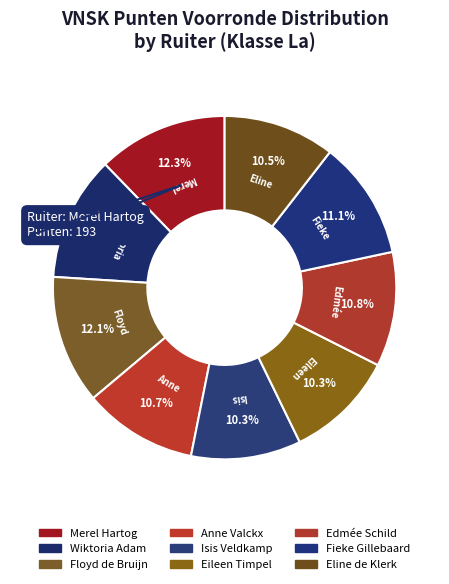

To the nearest percent, what is the difference between the largest and smallest slice percentages?

2%